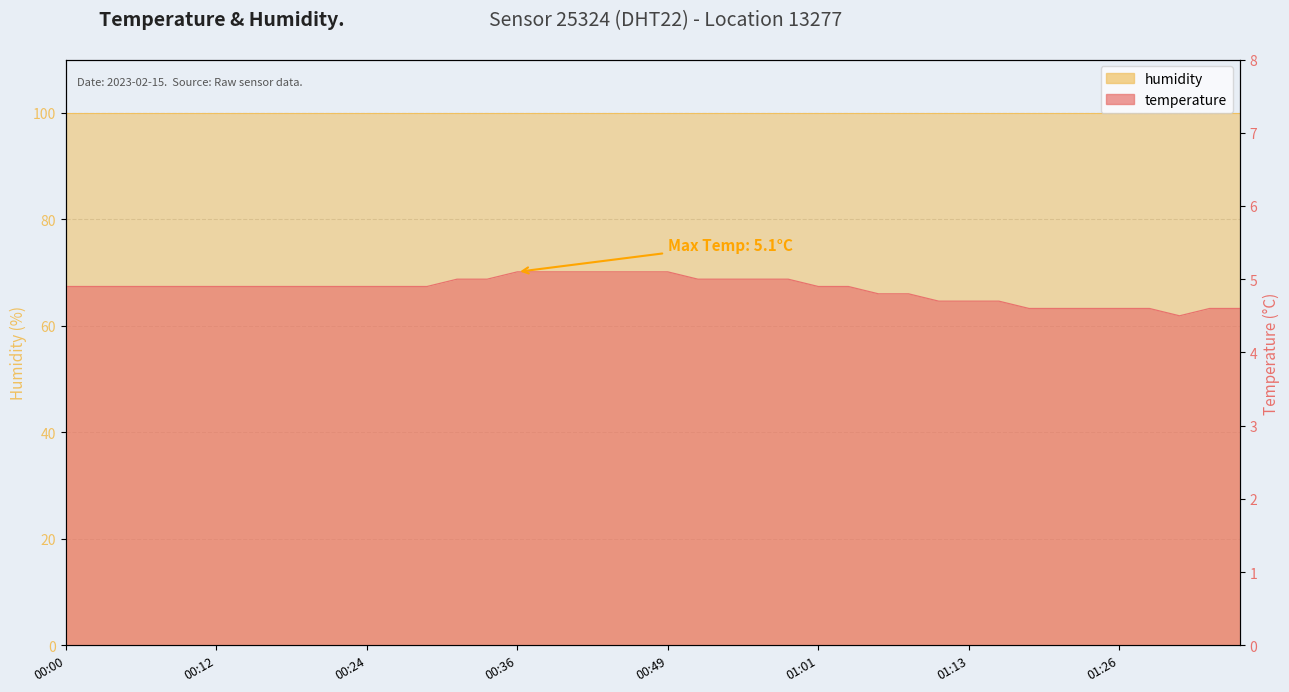

Rank the categories by value from lowest to highest.

01:30, 01:18, 01:21, 01:23, 01:26, 01:28, 01:33, 01:35, 01:11, 01:13, 01:16, 01:06, 01:08, 00:00, 00:02, 00:05, 00:07, 00:10, 00:12, 00:15, 00:17, 00:19, 00:22, 00:24, 00:27, 00:29, 01:01, 01:03, 00:32, 00:34, 00:51, 00:54, 00:56, 00:58, 00:36, 00:39, 00:41, 00:44, 00:46, 00:49